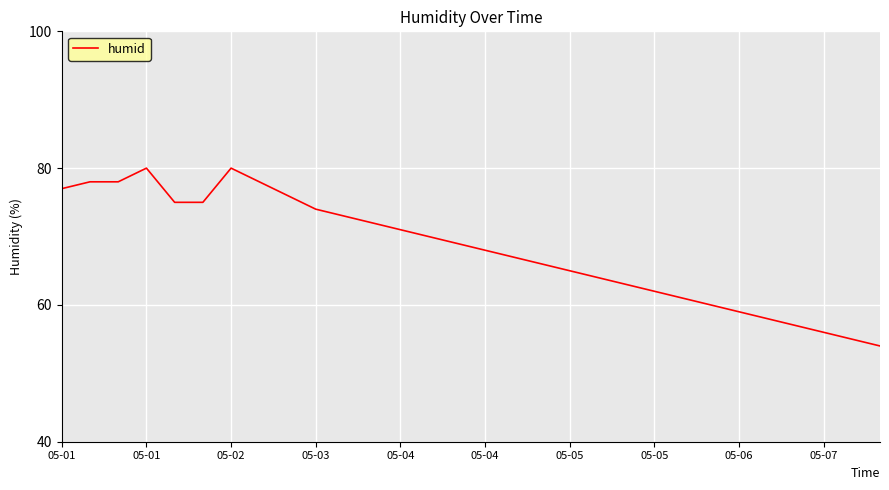

What is the smallest value displayed?

54